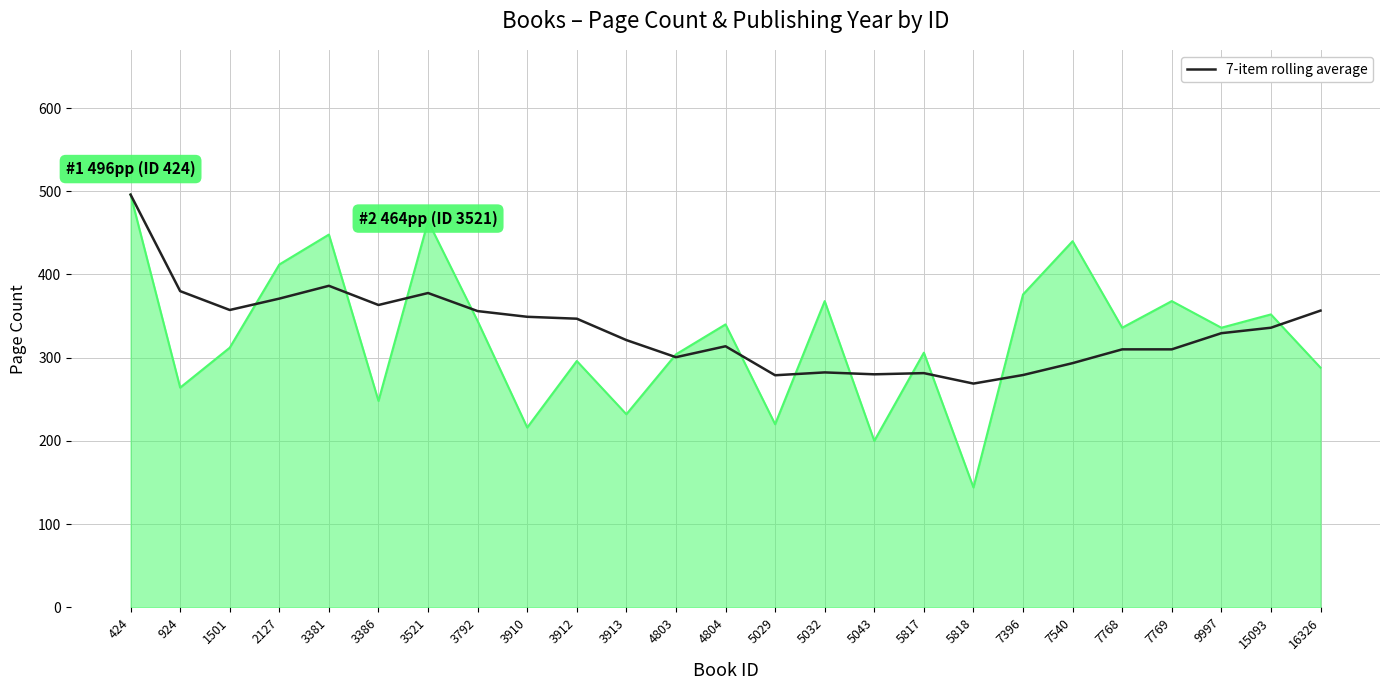

At which category does the chart reach its minimum across all series?

5818